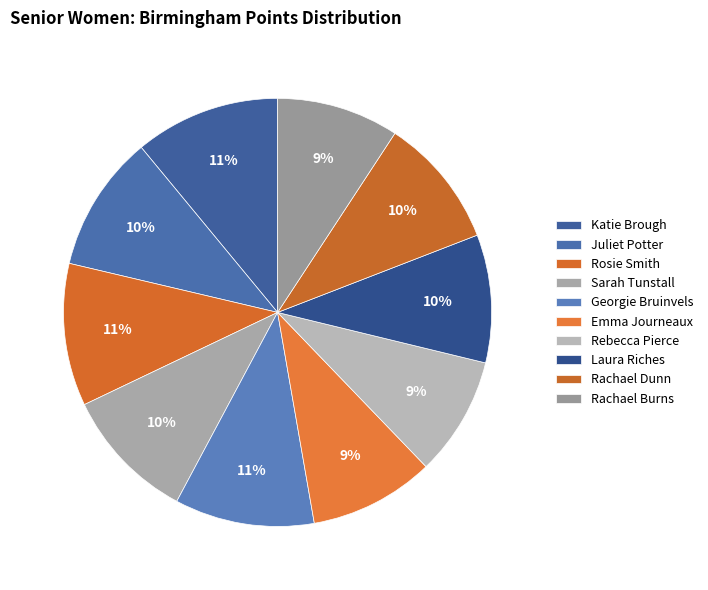

How many slices are in this pie chart?

10